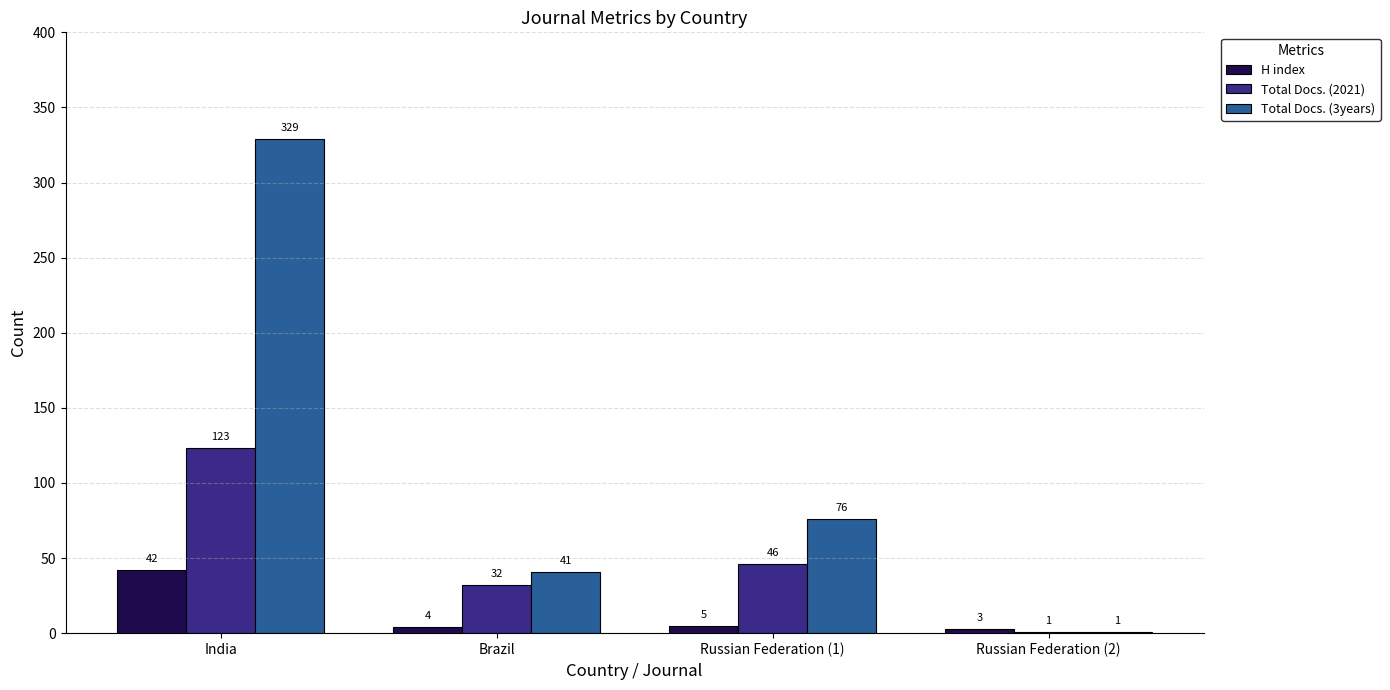

How many Total Docs. (3years) values are between 41 and 329?

3